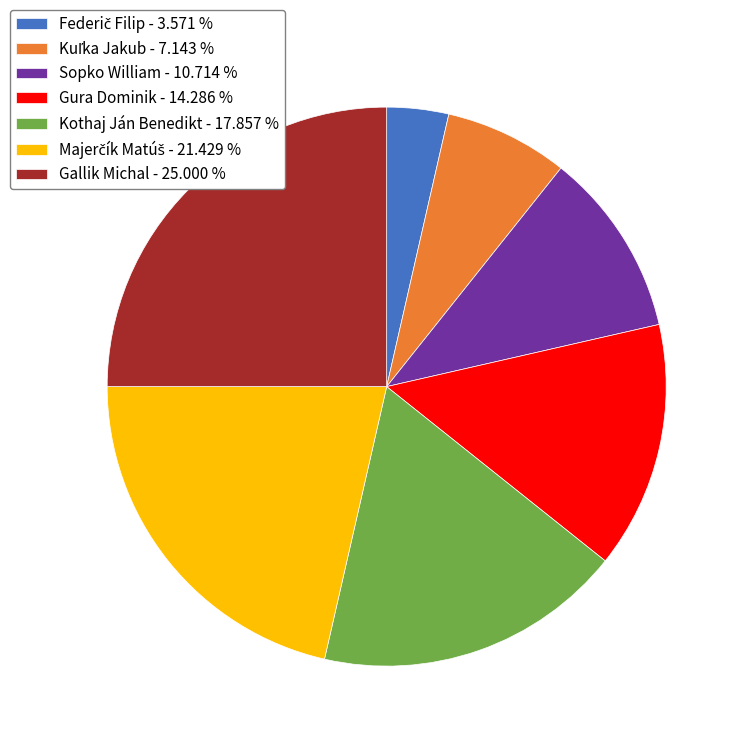

Which has a higher value, Gallik Michal - 25.000 % or Sopko William - 10.714 %?

Gallik Michal - 25.000 %